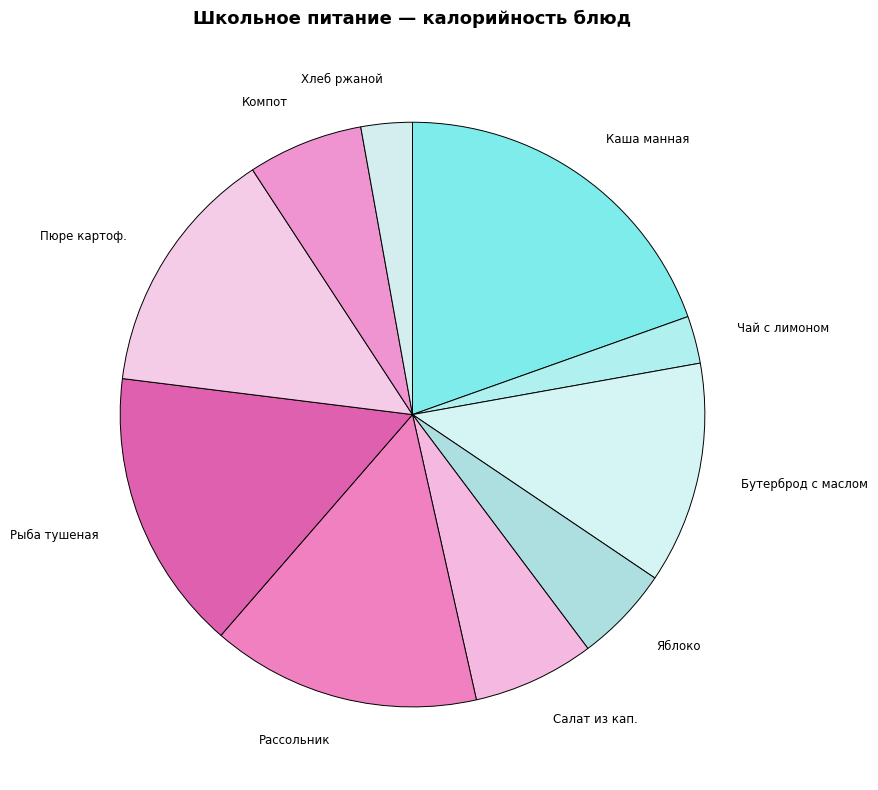

Which has a higher value, Рассольник or Бутерброд с маслом?

Рассольник